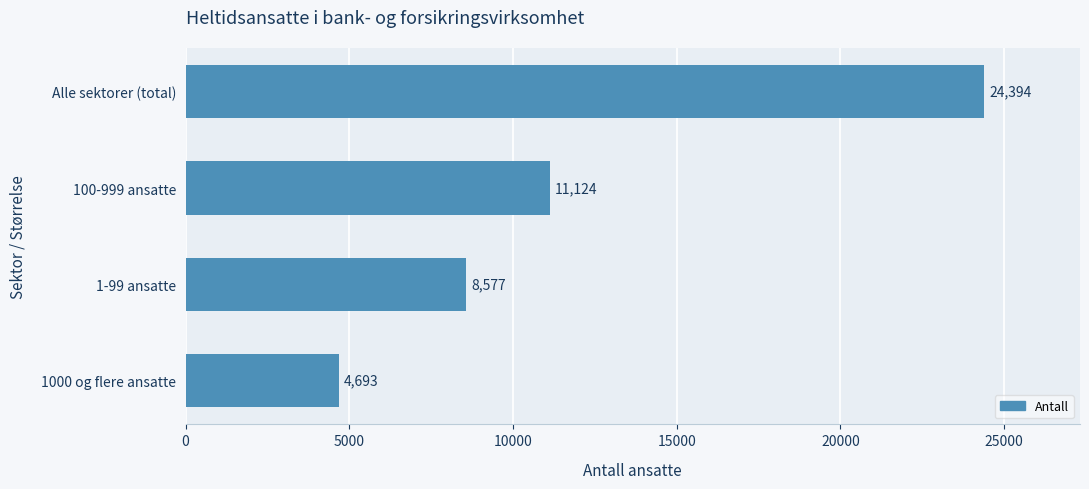

True or false: the data shows 7719 at Alle sektorer (total).

False